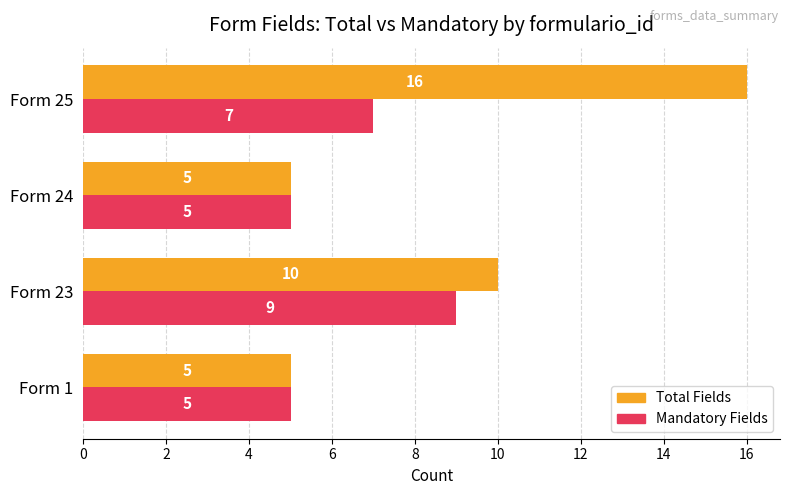

List the series in order of their peak value, lowest first.

Mandatory Fields, Total Fields